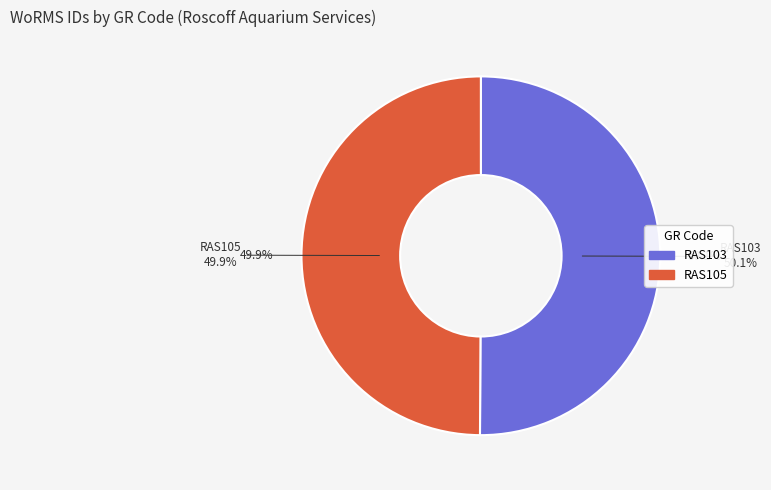

What is the majority slice?

RAS103